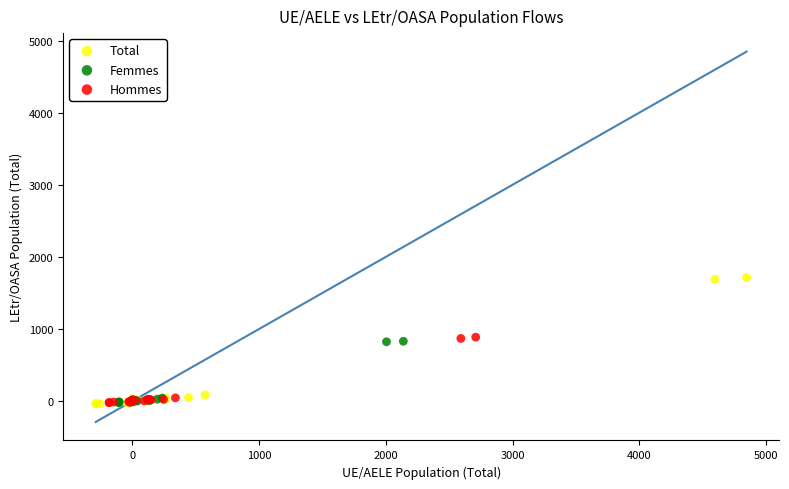

Which series contains the highest Y value?

Total